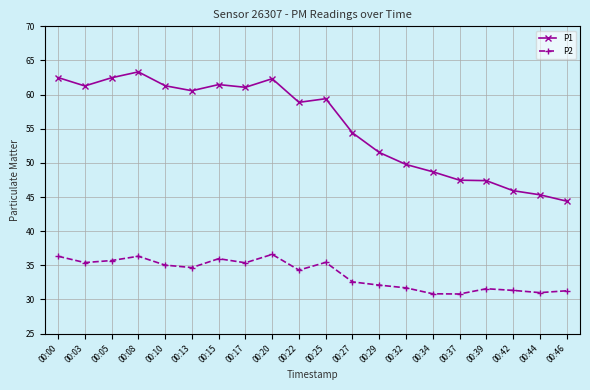

Is the value of P2 at 00:00 greater than the value of P1 at 00:42?

No